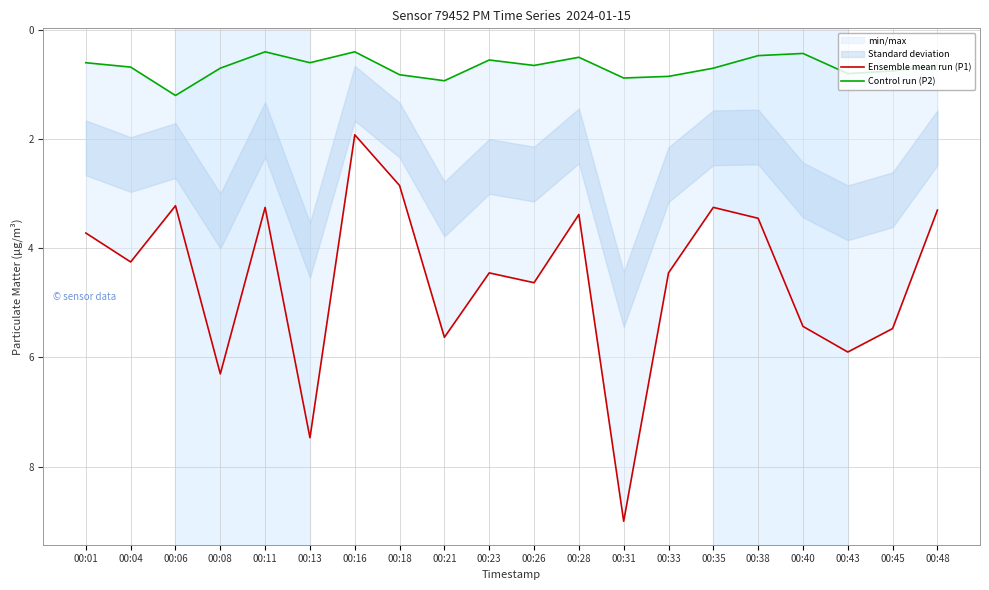

List the labels in order of Control run (P2) value, largest first.

00:06, 00:21, 00:31, 00:33, 00:18, 00:43, 00:45, 00:08, 00:35, 00:04, 00:26, 00:48, 00:01, 00:13, 00:23, 00:28, 00:38, 00:40, 00:11, 00:16